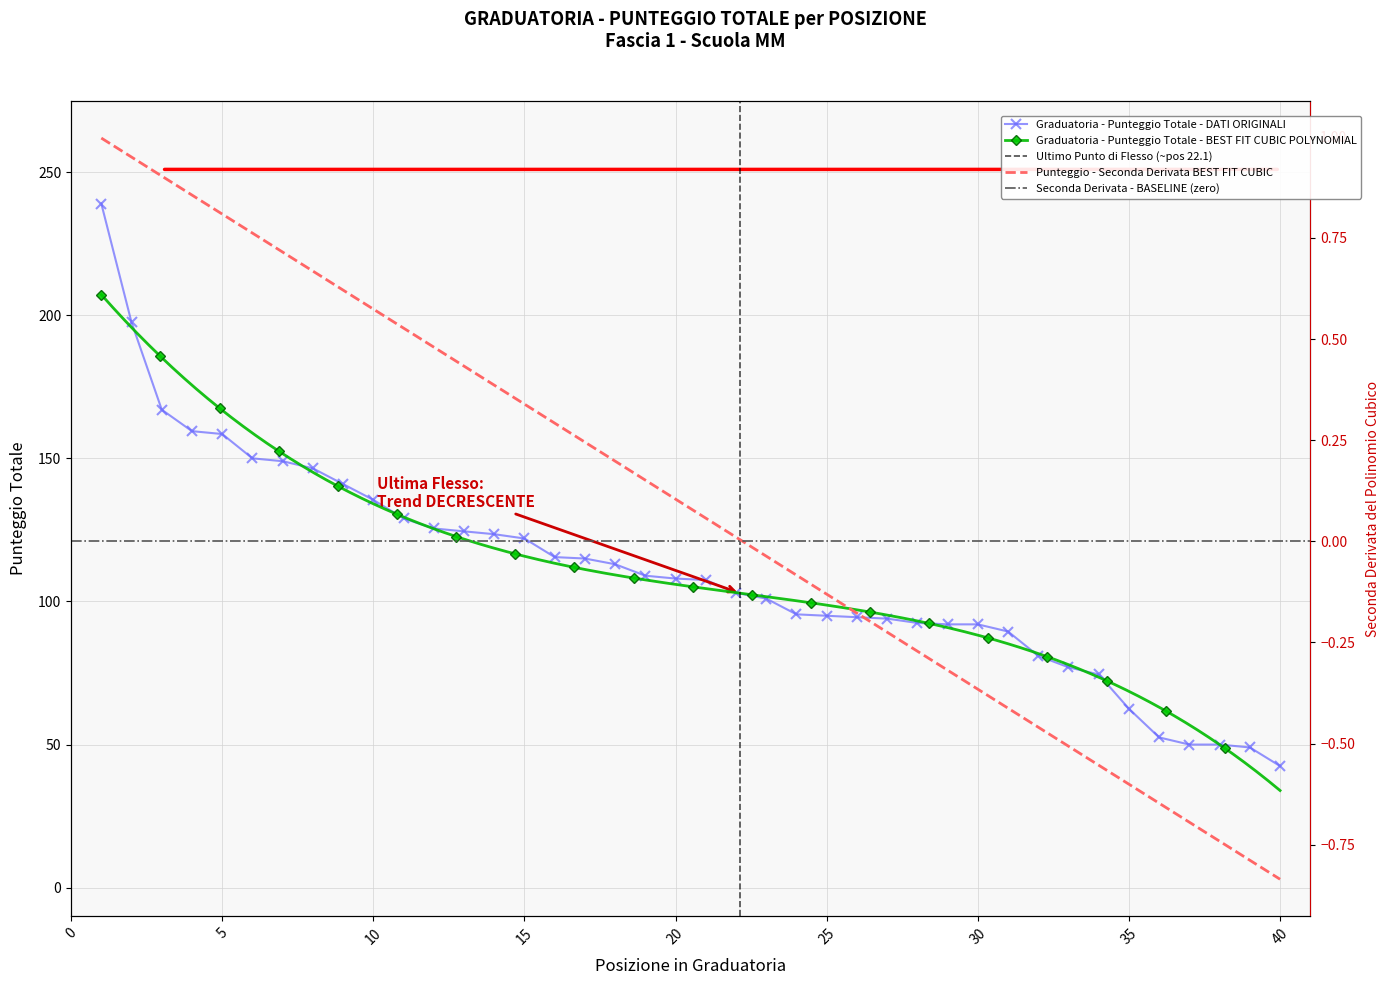

Where is the data nearest to the value 140?

9